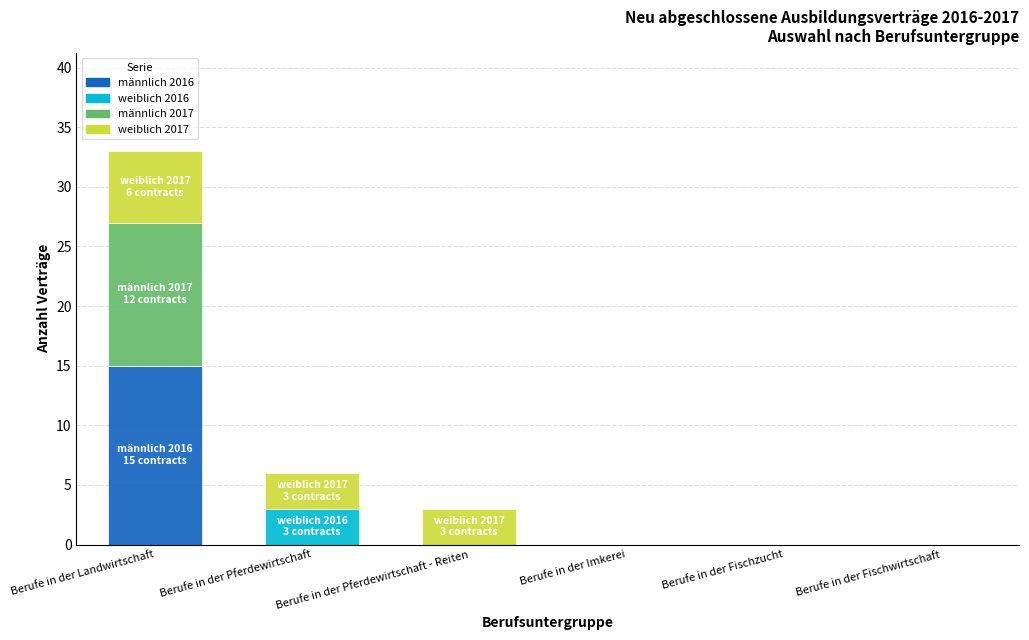

How many data points does each series have?

6